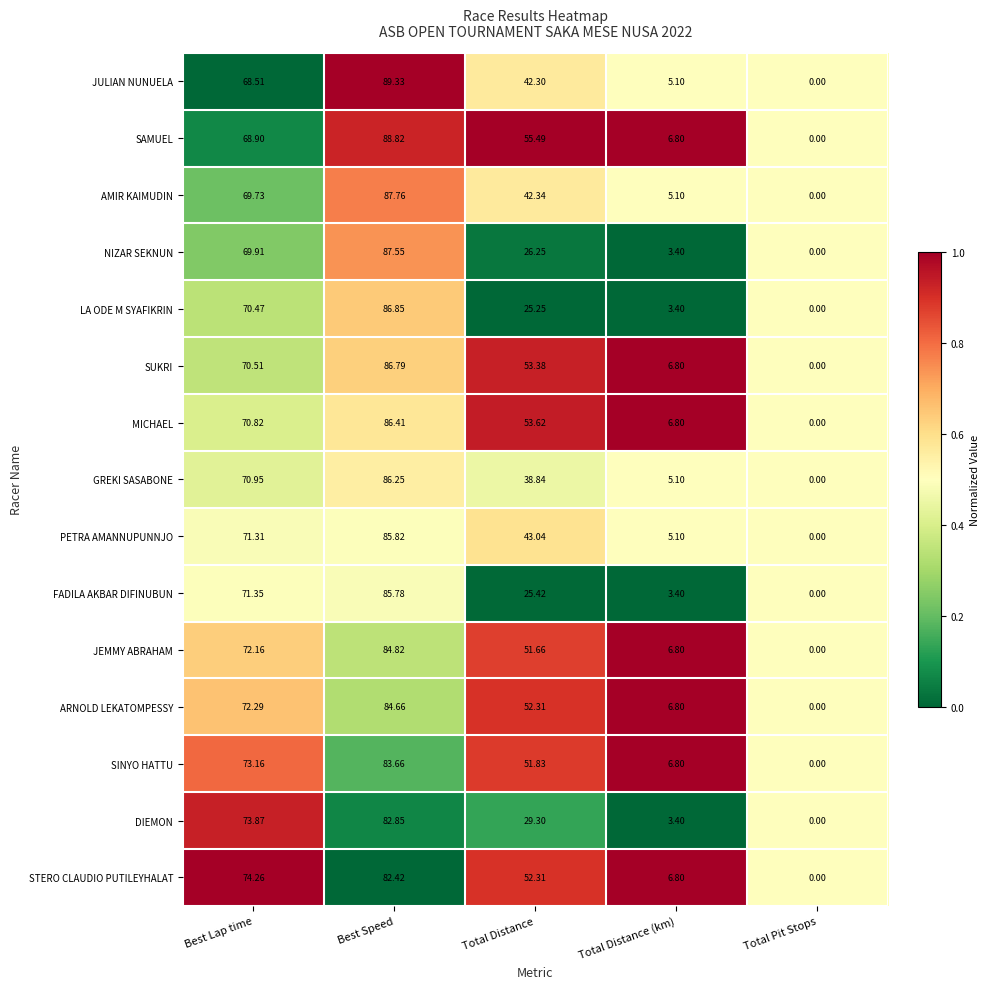

What is the spread (max minus min) of values at Best Speed?

6.9